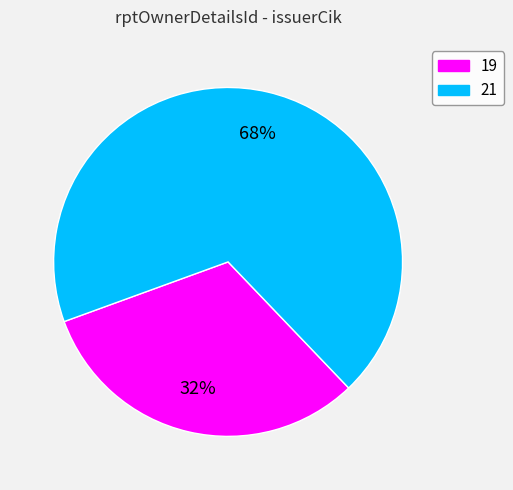

What is the largest slice in the pie chart?

21